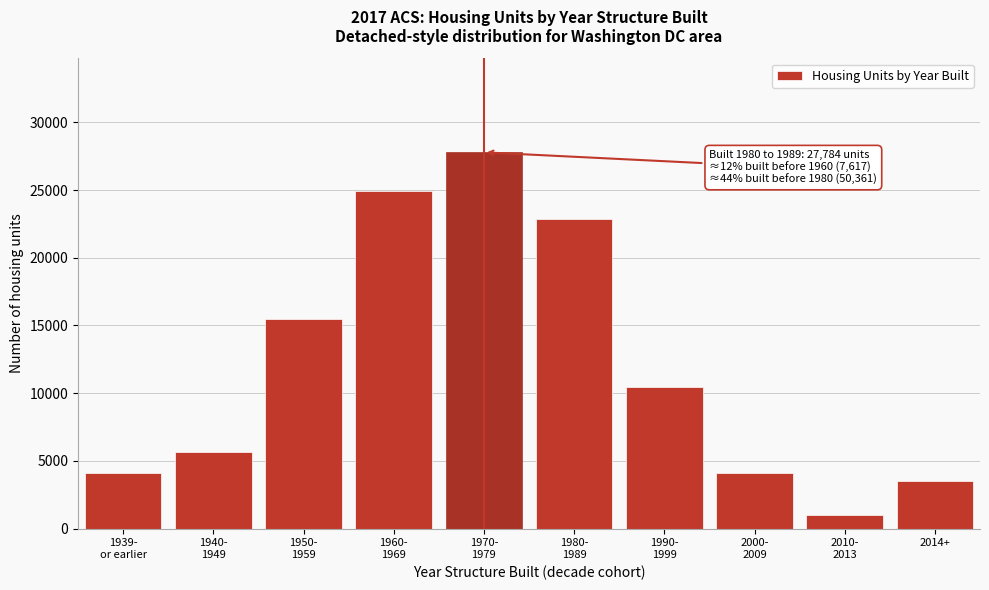

What is the average value?

11984